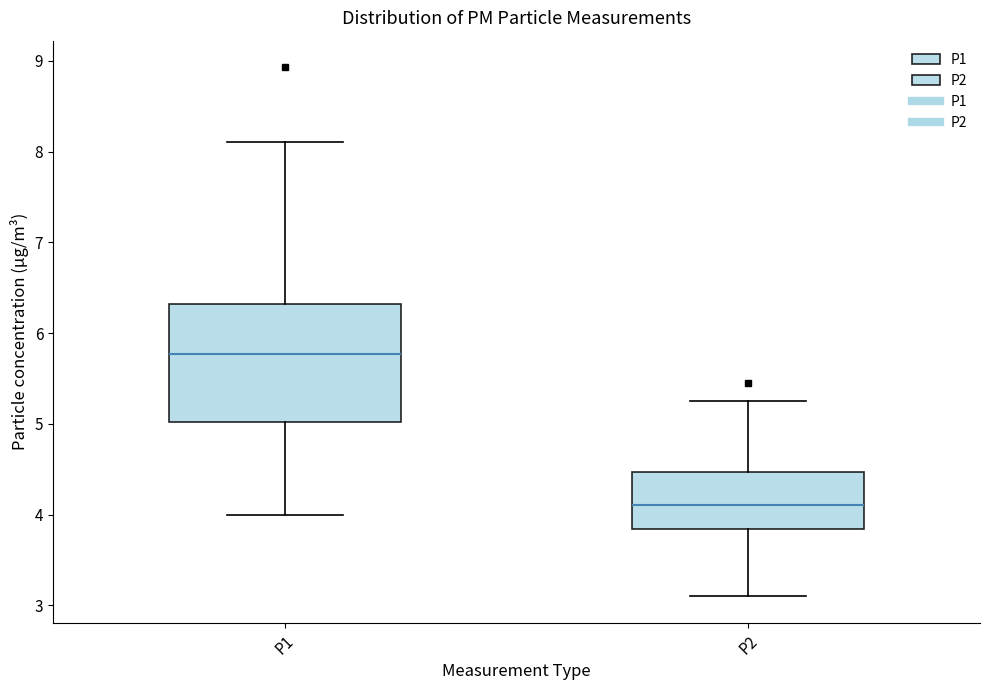

Reading left to right, read every box against the y-axis: the position of its median line, the range the box covers, and the ends of its whiskers. The values are not printed on the chart, so give them approximately, as read against the axis.

P1: median 5.8, box 5.0 to 6.3, whiskers 4.0 to 8.1
P2: median 4.1, box 3.8 to 4.5, whiskers 3.1 to 5.3